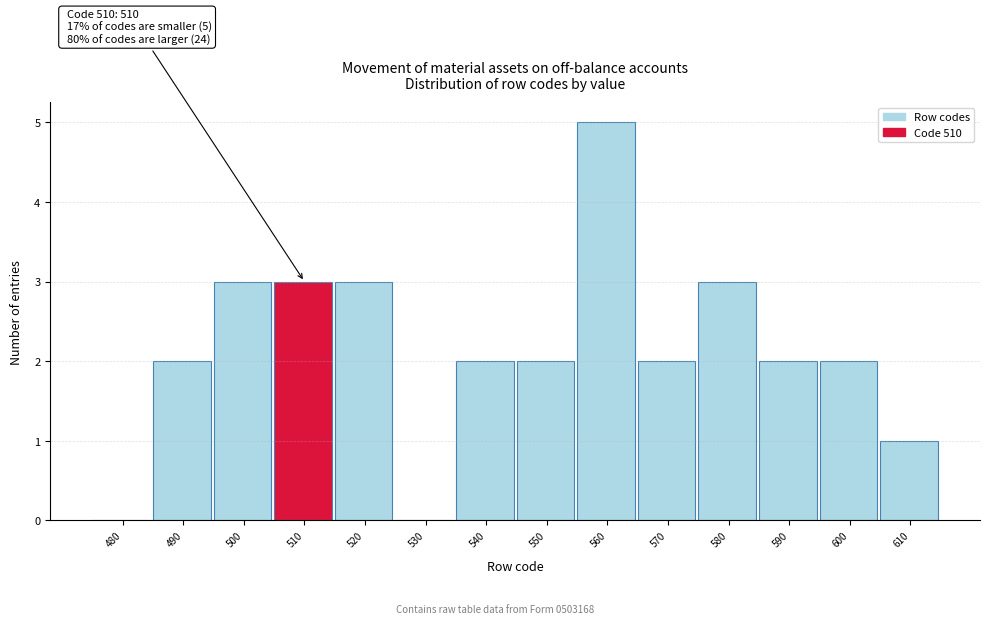

Reading left to right, what are all the values shown in this chart?

480=0	490=2	500=3	510=3	520=3	530=0	540=2	550=2	560=5	570=2	580=3	590=2	600=2	610=1